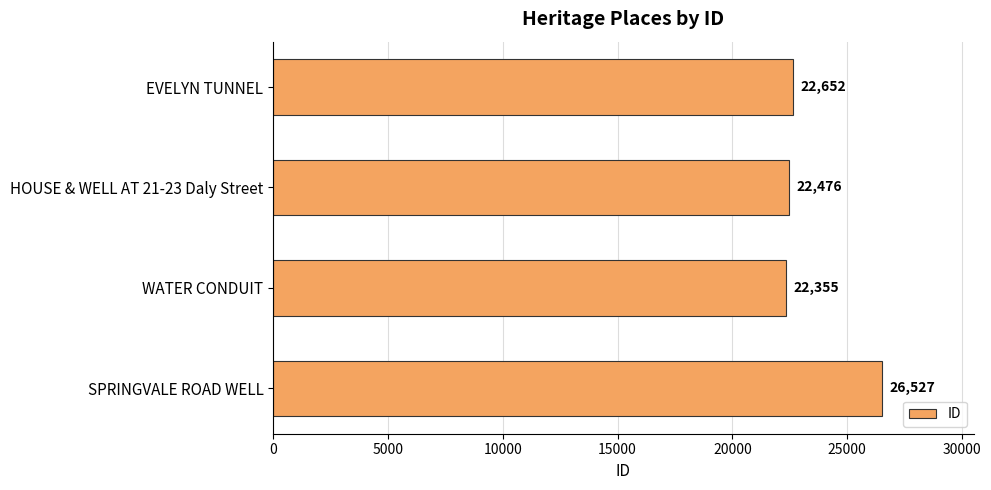

Rank the categories by value from highest to lowest.

SPRINGVALE ROAD WELL, EVELYN TUNNEL, HOUSE & WELL AT 21-23 Daly Street, WATER CONDUIT